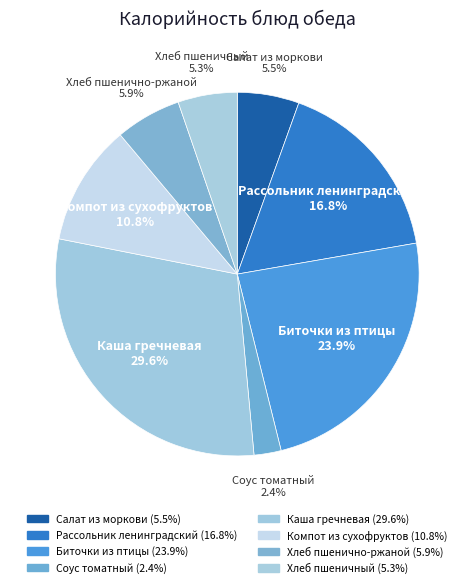

Is there any slice that represents more than half of the pie?

No